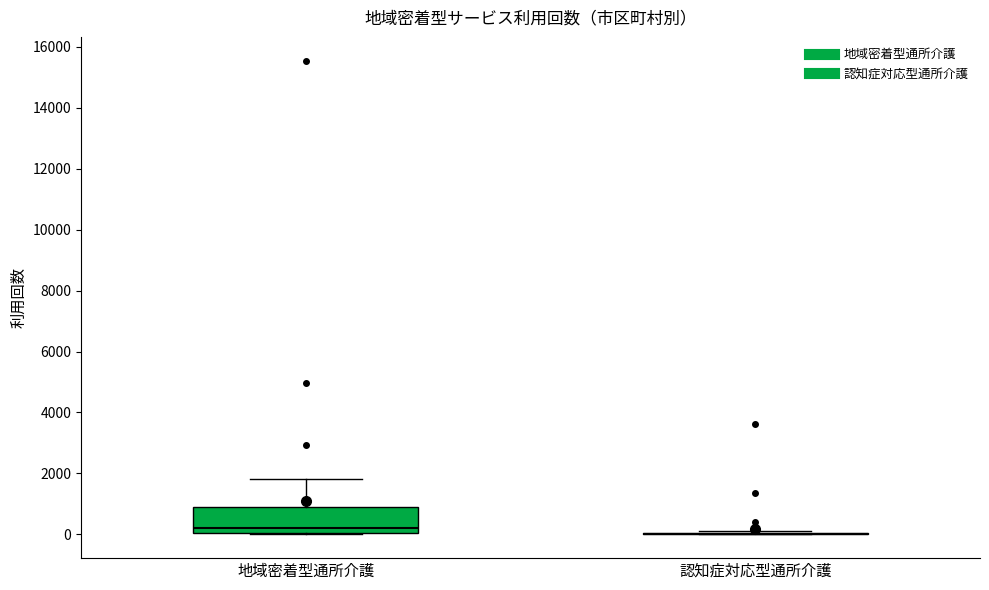

Which box is the tallest, from its lower edge to its upper edge?

地域密着型通所介護